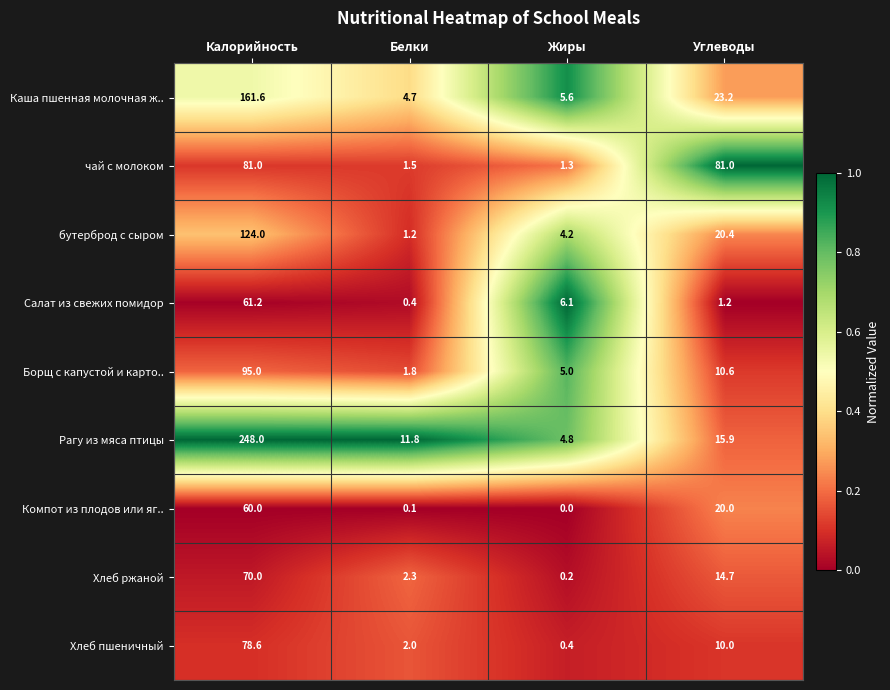

Which label corresponds to the largest value in the chart?

Калорийность